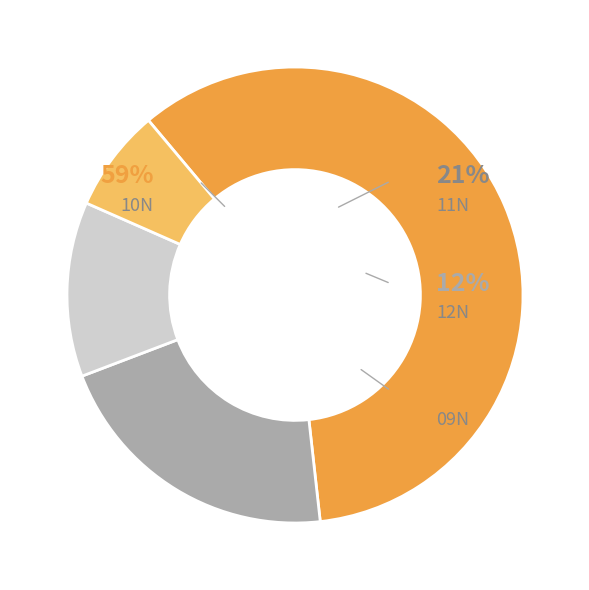

Which has a higher value, 10N or 10N?

10N